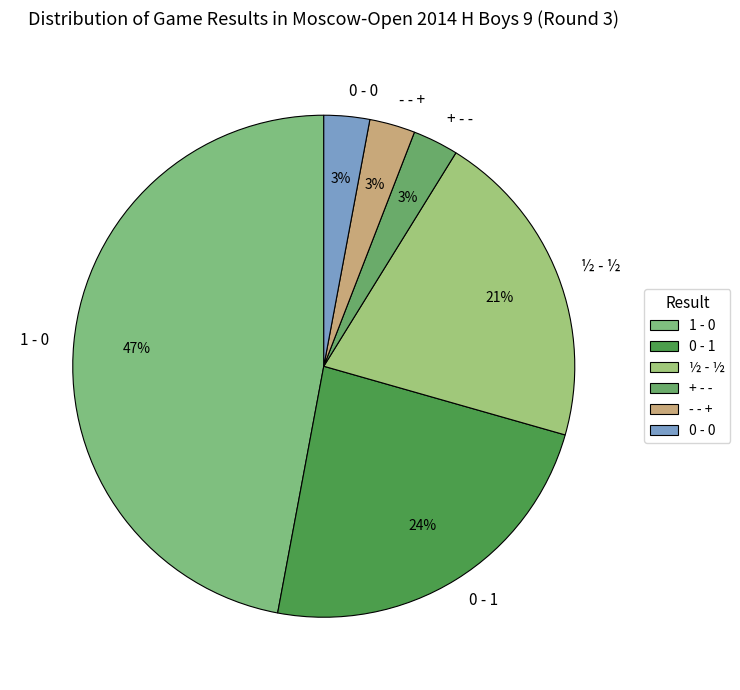

Does + - - represent more than half of the total?

No